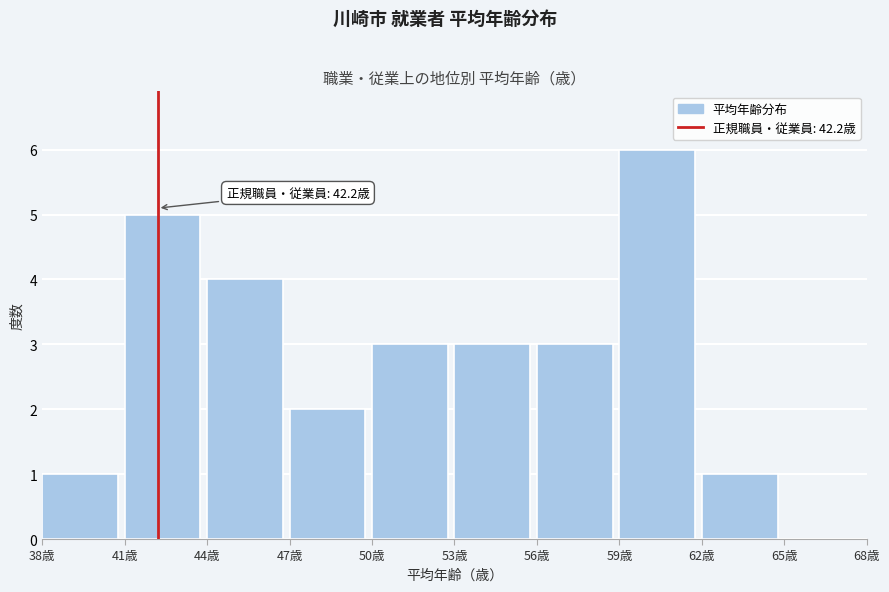

Over which range of the x-axis is the bar tallest?

59 to 62